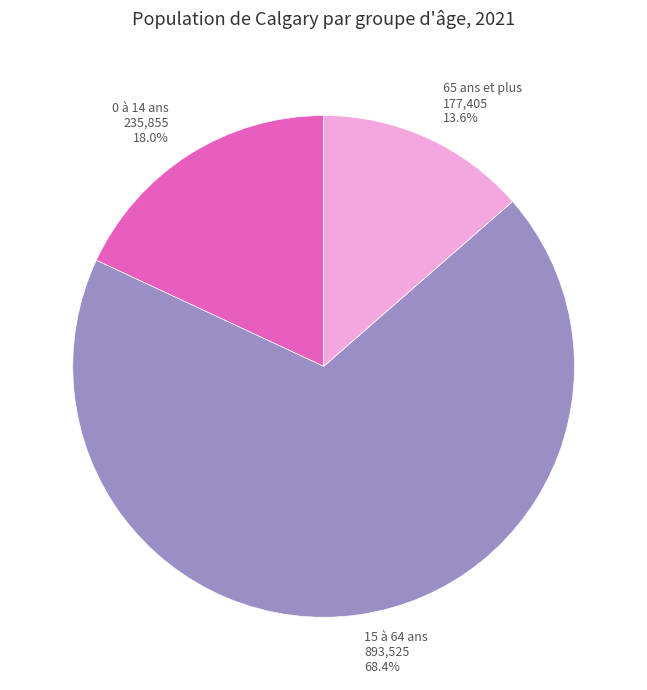

Rank the categories by value from highest to lowest.

15 à 64 ans, 0 à 14 ans, 65 ans et plus